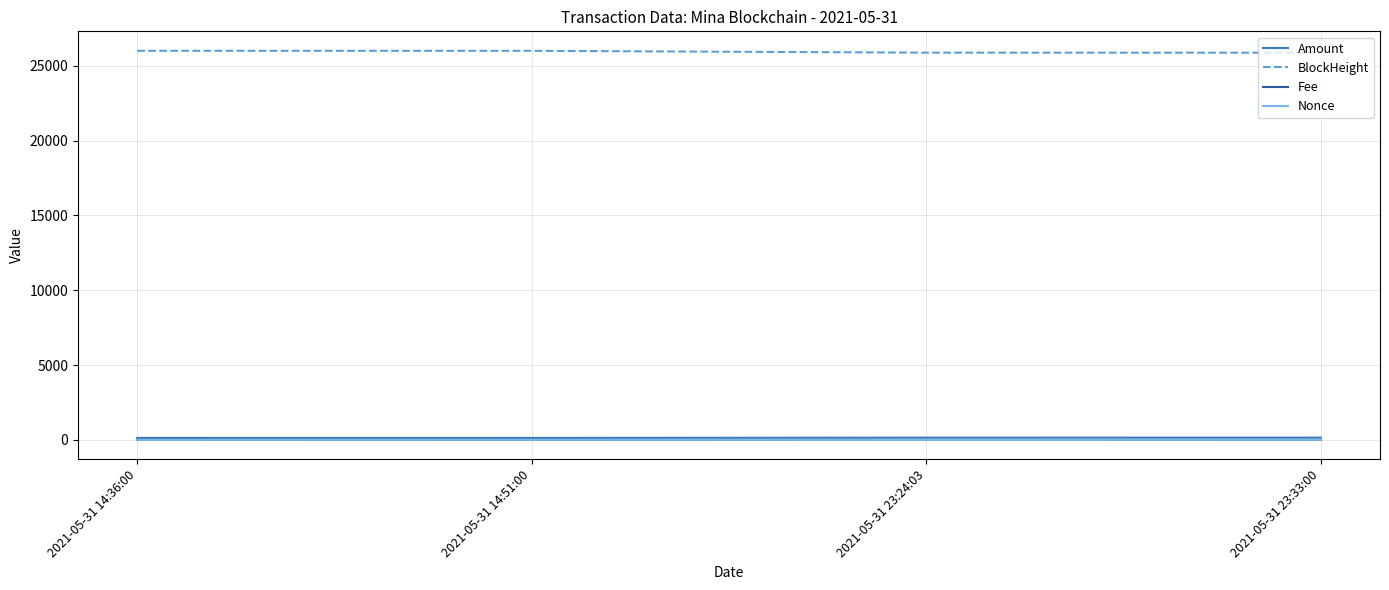

True or false: BlockHeight and Amount cross at least once.

False